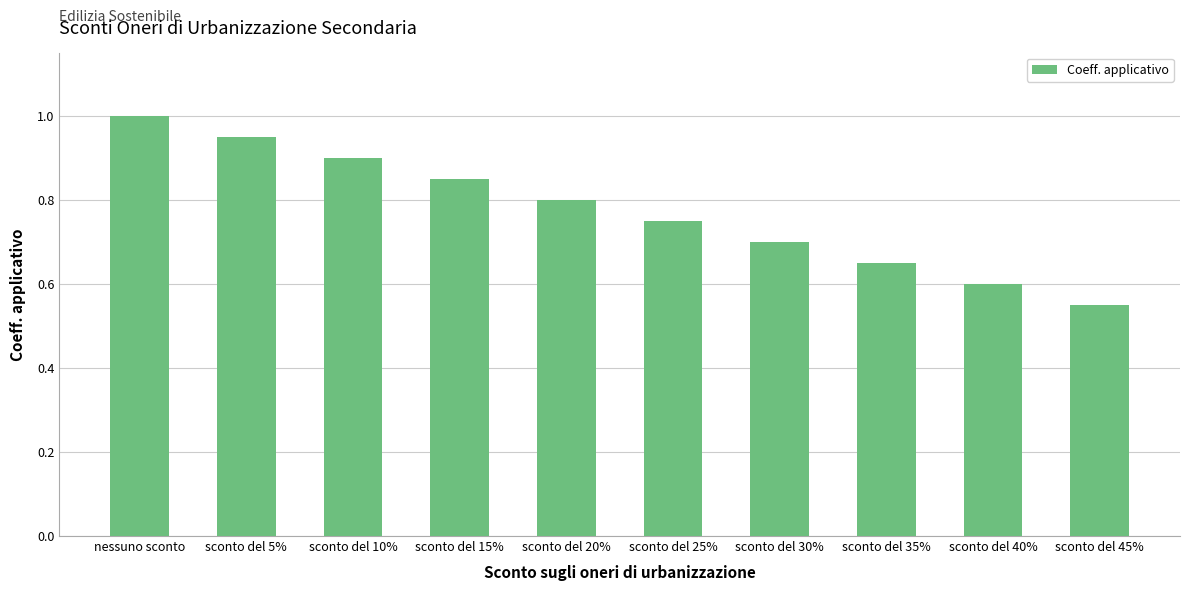

What is the label of the 2nd bar from the left?

sconto del 5%